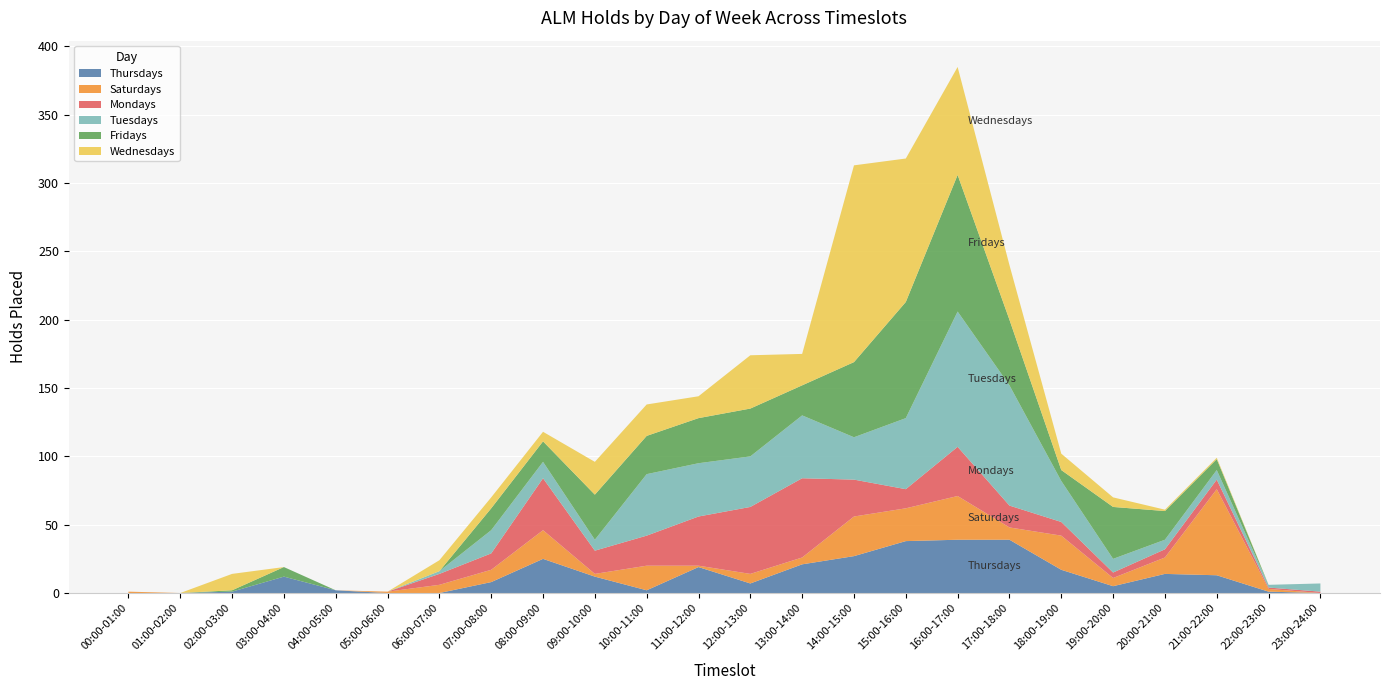

Reading left to right, extract all data points from this chart.

Thursdays: 00:00-01:00=0	01:00-02:00=0	02:00-03:00=1	03:00-04:00=12	04:00-05:00=2	05:00-06:00=0	06:00-07:00=0	07:00-08:00=8	08:00-09:00=25	09:00-10:00=12	10:00-11:00=2	11:00-12:00=19	12:00-13:00=7	13:00-14:00=21	14:00-15:00=27	15:00-16:00=38	16:00-17:00=39	17:00-18:00=39	18:00-19:00=17	19:00-20:00=5	20:00-21:00=14	21:00-22:00=13	22:00-23:00=1	23:00-24:00=0
Saturdays: 00:00-01:00=1	01:00-02:00=0	02:00-03:00=0	03:00-04:00=0	04:00-05:00=0	05:00-06:00=1	06:00-07:00=6	07:00-08:00=9	08:00-09:00=21	09:00-10:00=2	10:00-11:00=18	11:00-12:00=1	12:00-13:00=7	13:00-14:00=5	14:00-15:00=29	15:00-16:00=24	16:00-17:00=32	17:00-18:00=9	18:00-19:00=25	19:00-20:00=6	20:00-21:00=12	21:00-22:00=63	22:00-23:00=2	23:00-24:00=0
Mondays: 00:00-01:00=0	01:00-02:00=0	02:00-03:00=0	03:00-04:00=0	04:00-05:00=0	05:00-06:00=0	06:00-07:00=8	07:00-08:00=12	08:00-09:00=38	09:00-10:00=17	10:00-11:00=22	11:00-12:00=36	12:00-13:00=49	13:00-14:00=58	14:00-15:00=27	15:00-16:00=14	16:00-17:00=36	17:00-18:00=16	18:00-19:00=10	19:00-20:00=4	20:00-21:00=6	21:00-22:00=7	22:00-23:00=1	23:00-24:00=1
Tuesdays: 00:00-01:00=0	01:00-02:00=0	02:00-03:00=0	03:00-04:00=0	04:00-05:00=0	05:00-06:00=0	06:00-07:00=2	07:00-08:00=17	08:00-09:00=12	09:00-10:00=8	10:00-11:00=45	11:00-12:00=39	12:00-13:00=37	13:00-14:00=46	14:00-15:00=31	15:00-16:00=52	16:00-17:00=99	17:00-18:00=88	18:00-19:00=30	19:00-20:00=10	20:00-21:00=7	21:00-22:00=7	22:00-23:00=2	23:00-24:00=6
Fridays: 00:00-01:00=0	01:00-02:00=0	02:00-03:00=1	03:00-04:00=7	04:00-05:00=0	05:00-06:00=0	06:00-07:00=0	07:00-08:00=16	08:00-09:00=15	09:00-10:00=33	10:00-11:00=28	11:00-12:00=33	12:00-13:00=35	13:00-14:00=22	14:00-15:00=55	15:00-16:00=85	16:00-17:00=100	17:00-18:00=48	18:00-19:00=8	19:00-20:00=38	20:00-21:00=21	21:00-22:00=8	22:00-23:00=0	23:00-24:00=0
Wednesdays: 00:00-01:00=0	01:00-02:00=0	02:00-03:00=12	03:00-04:00=0	04:00-05:00=0	05:00-06:00=0	06:00-07:00=8	07:00-08:00=8	08:00-09:00=7	09:00-10:00=24	10:00-11:00=23	11:00-12:00=16	12:00-13:00=39	13:00-14:00=23	14:00-15:00=144	15:00-16:00=105	16:00-17:00=79	17:00-18:00=40	18:00-19:00=12	19:00-20:00=7	20:00-21:00=1	21:00-22:00=1	22:00-23:00=0	23:00-24:00=0